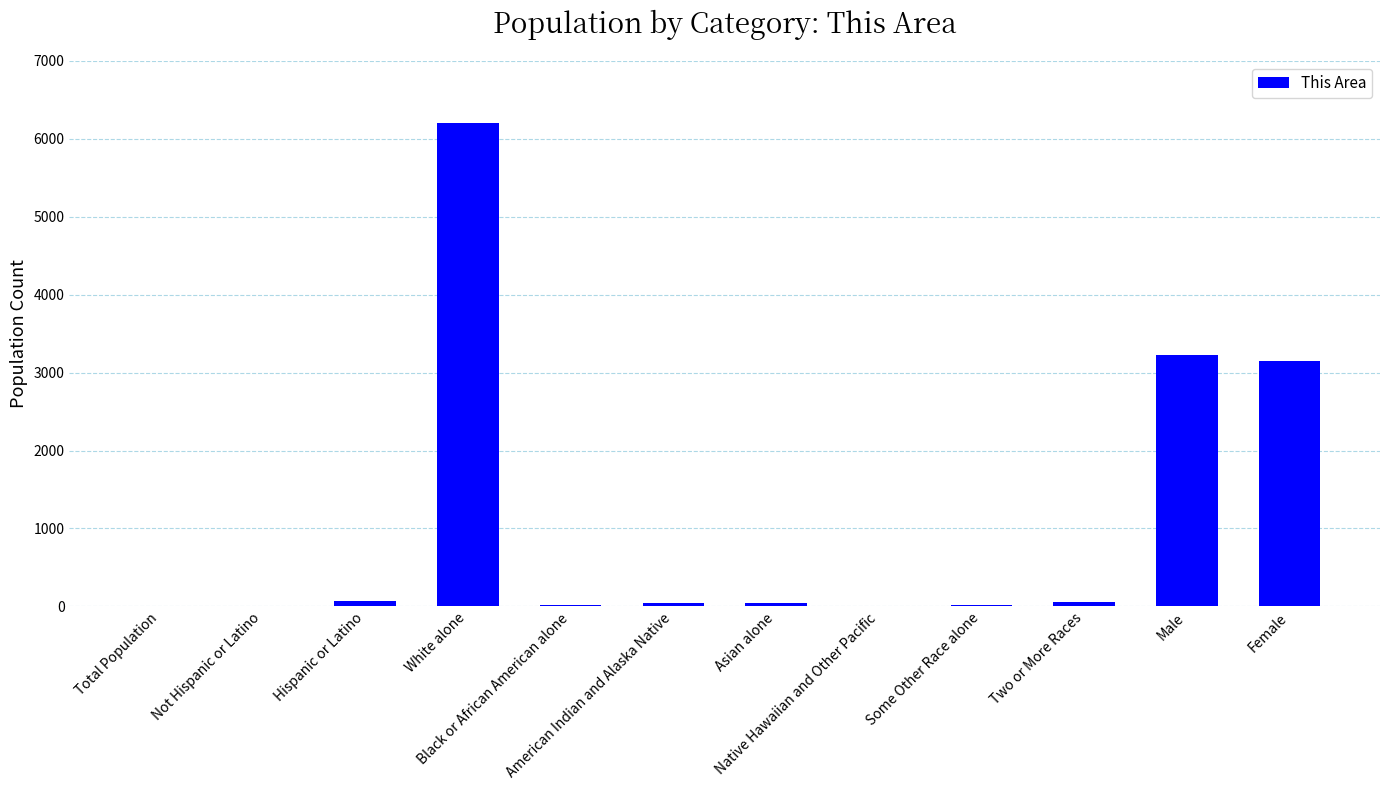

What value does the data have at American Indian and Alaska Native?

40